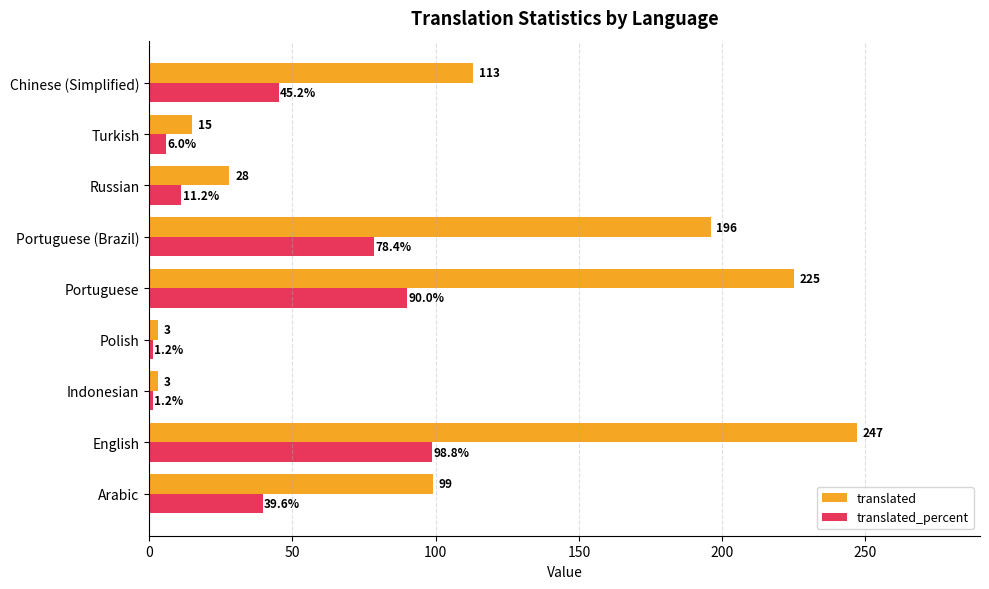

What is the difference between the highest and lowest values at Turkish?

9.0